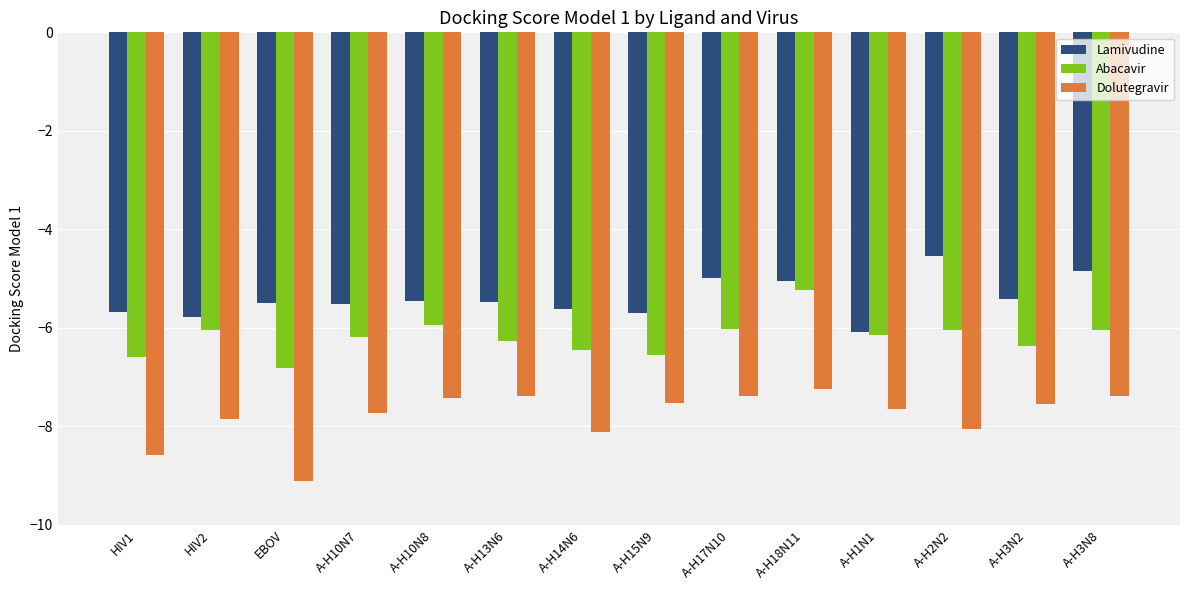

How many groups of bars are there?

14